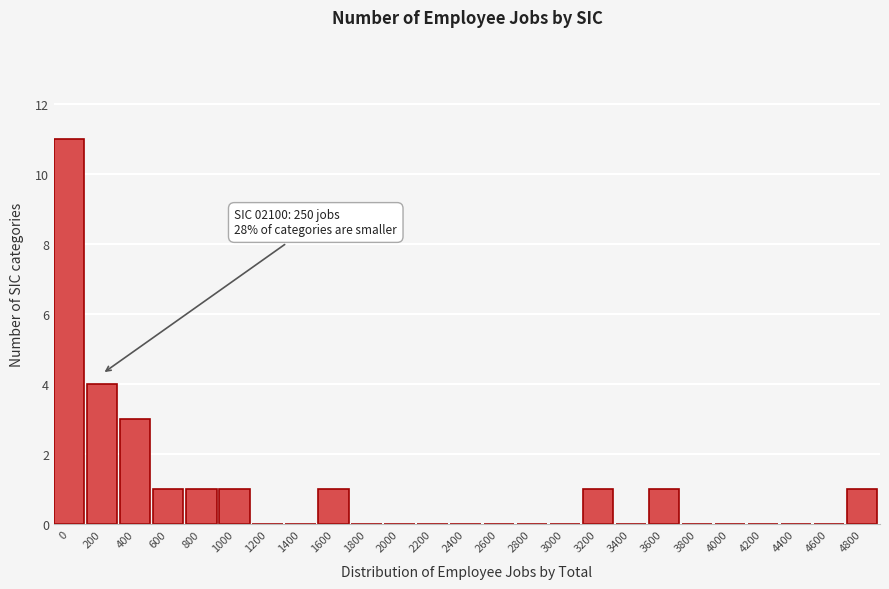

Reading right to left, list all the values displayed in this chart.

4800=1	4600=0	4400=0	4200=0	4000=0	3800=0	3600=1	3400=0	3200=1	3000=0	2800=0	2600=0	2400=0	2200=0	2000=0	1800=0	1600=1	1400=0	1200=0	1000=1	800=1	600=1	400=3	200=4	0=11